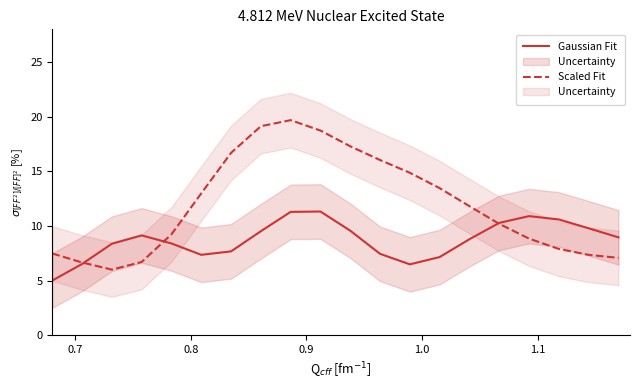

What is the lowest value of the Scaled Fit series?

6.0